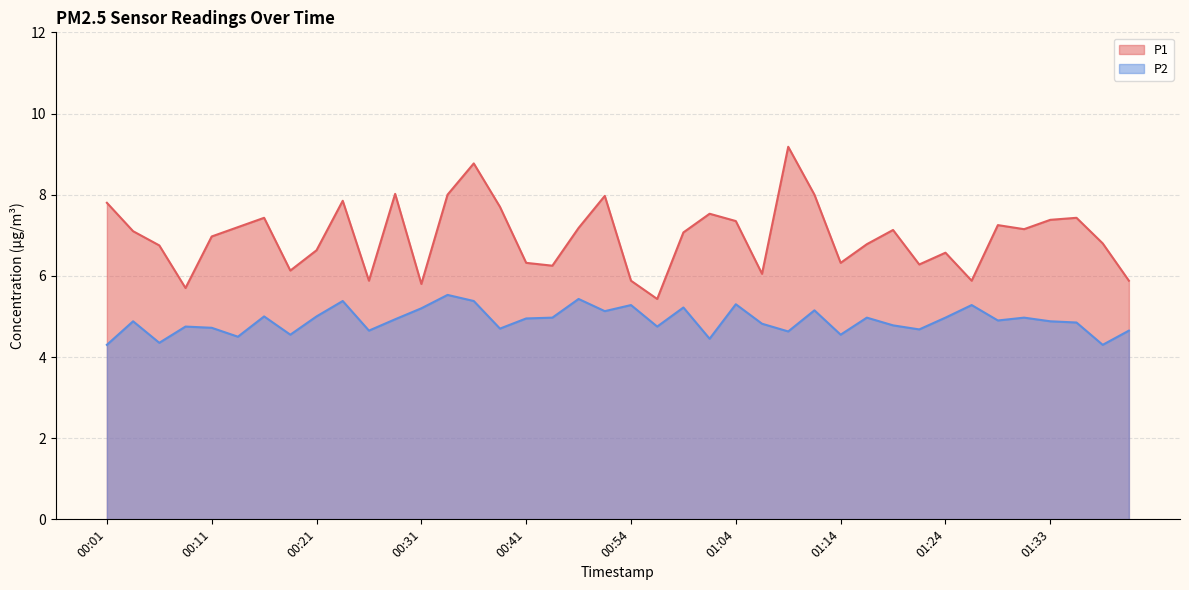

What is the label of the 39th point from the right?

00:04